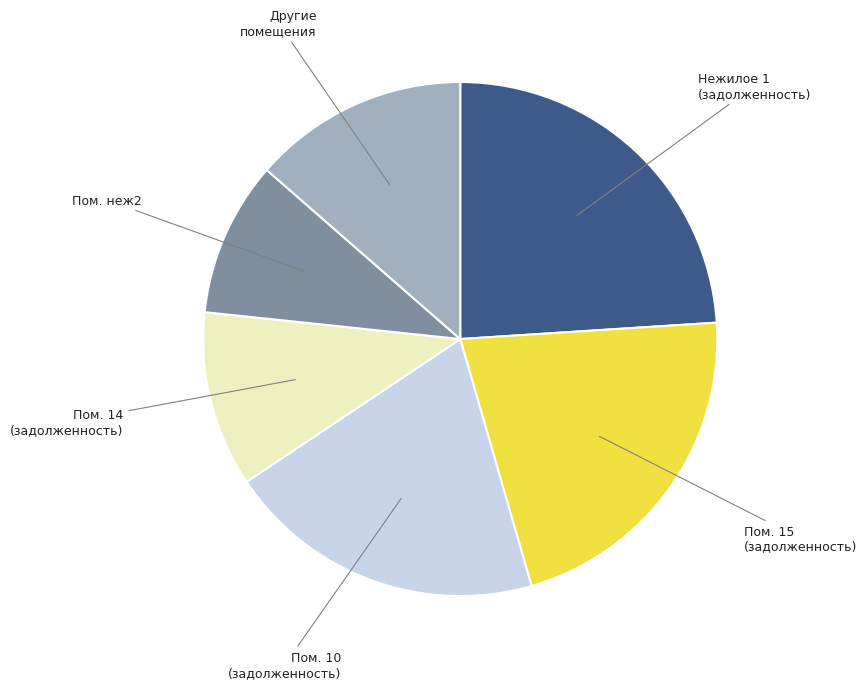

What is the largest slice in the pie chart?

Нежилое 1 (задолженность)